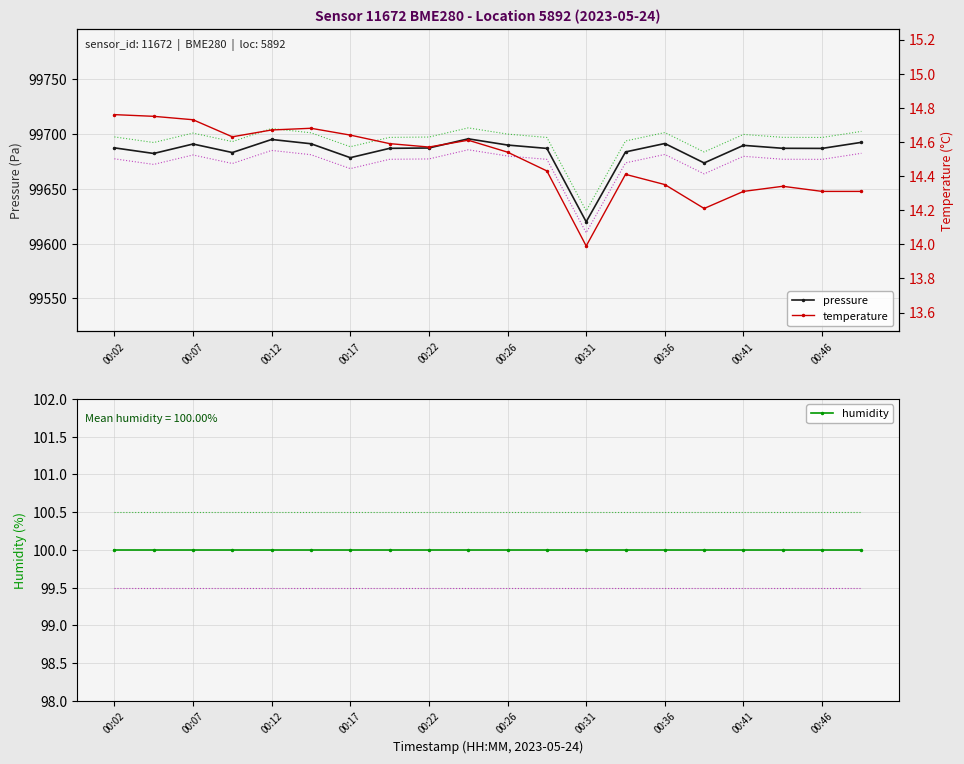

Which category has the lowest value in the pressure series?

00:31